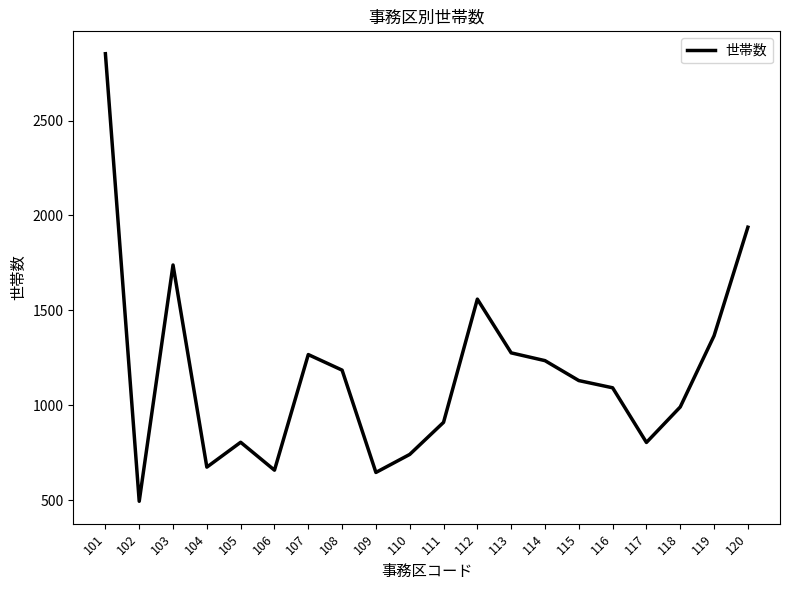

Count the number of categories in the chart.

20